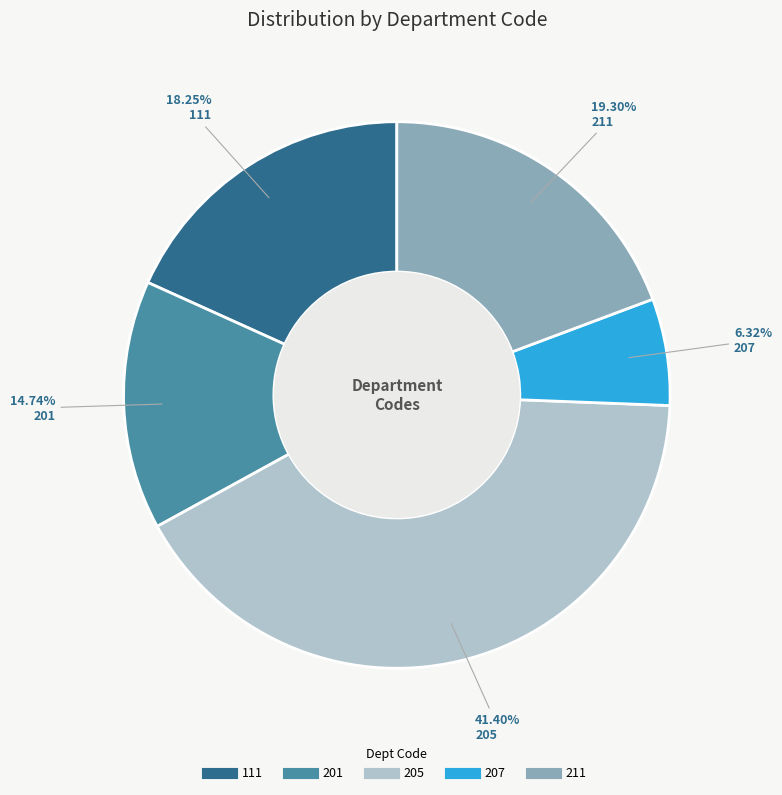

Which slice is the smallest?

207